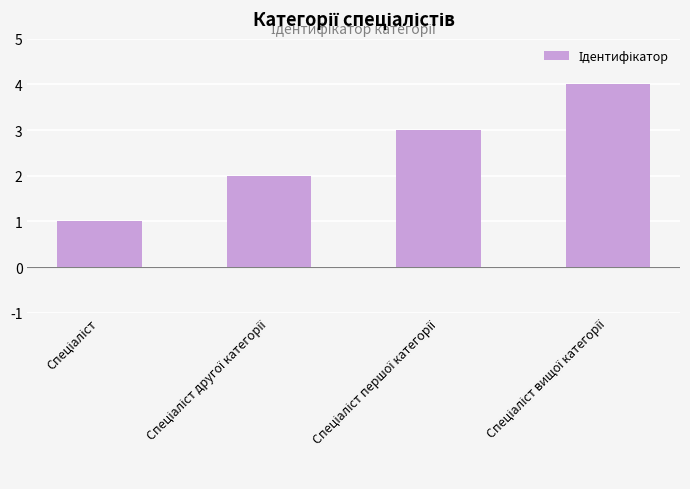

What is the sum of all values?

10